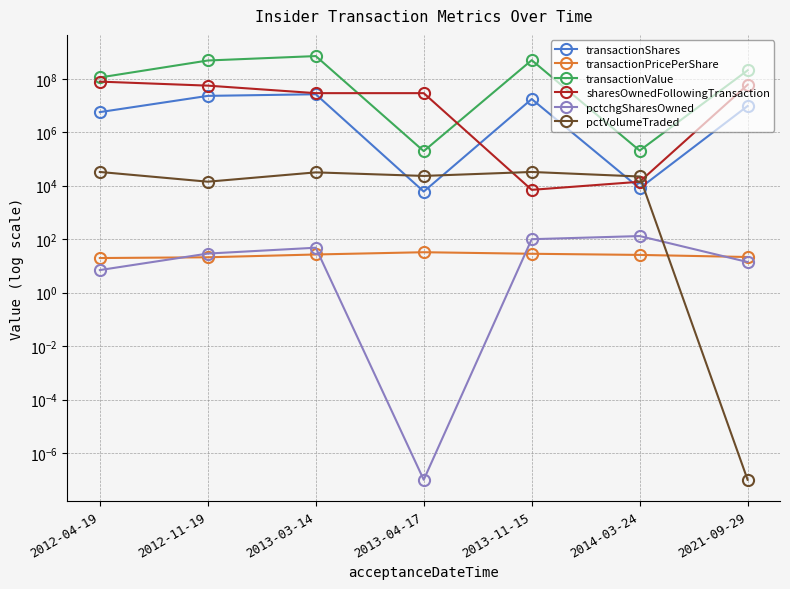

Where is the first local minimum for pctVolumeTraded?

2012-11-19